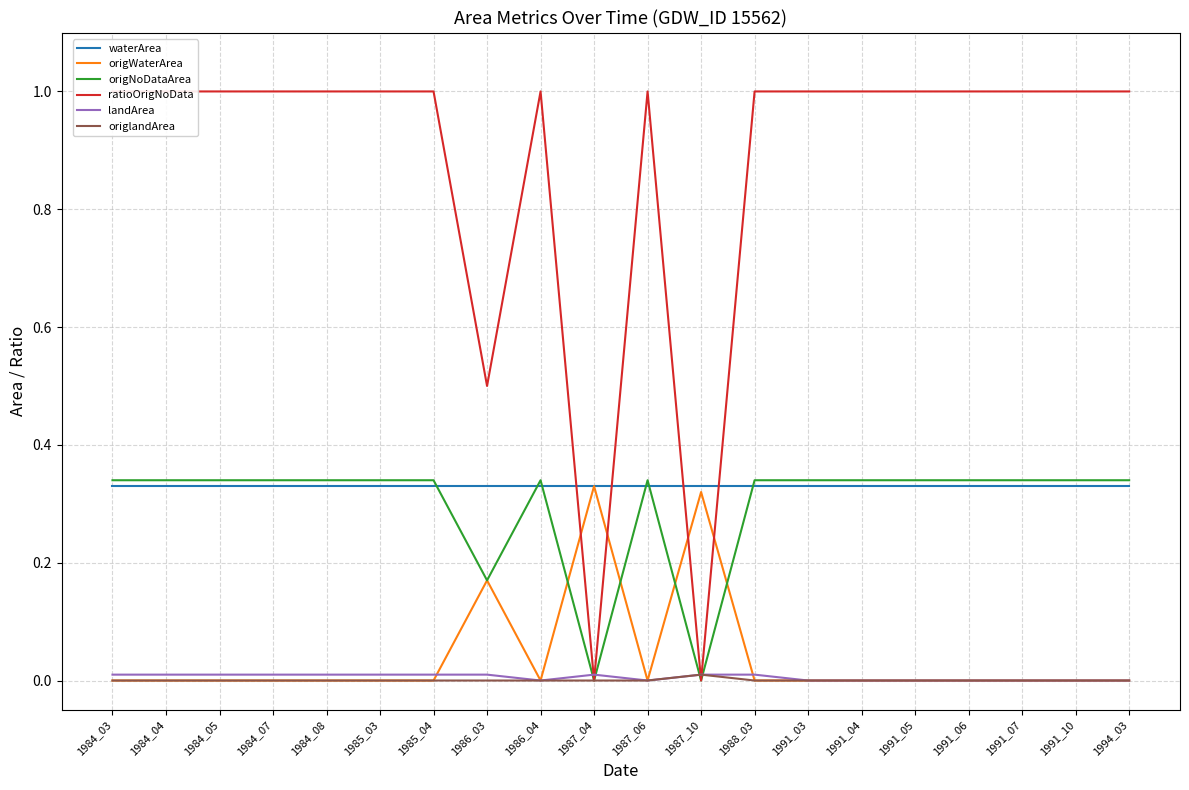

Reading left to right, extract all data points from this chart.

waterArea: 1984_03=0.3	1984_04=0.3	1984_05=0.3	1984_07=0.3	1984_08=0.3	1985_03=0.3	1985_04=0.3	1986_03=0.3	1986_04=0.3	1987_04=0.3	1987_06=0.3	1987_10=0.3	1988_03=0.3	1991_03=0.3	1991_04=0.3	1991_05=0.3	1991_06=0.3	1991_07=0.3	1991_10=0.3	1994_03=0.3
origWaterArea: 1984_03=0.0	1984_04=0.0	1984_05=0.0	1984_07=0.0	1984_08=0.0	1985_03=0.0	1985_04=0.0	1986_03=0.2	1986_04=0.0	1987_04=0.3	1987_06=0.0	1987_10=0.3	1988_03=0.0	1991_03=0.0	1991_04=0.0	1991_05=0.0	1991_06=0.0	1991_07=0.0	1991_10=0.0	1994_03=0.0
origNoDataArea: 1984_03=0.3	1984_04=0.3	1984_05=0.3	1984_07=0.3	1984_08=0.3	1985_03=0.3	1985_04=0.3	1986_03=0.2	1986_04=0.3	1987_04=0.0	1987_06=0.3	1987_10=0.0	1988_03=0.3	1991_03=0.3	1991_04=0.3	1991_05=0.3	1991_06=0.3	1991_07=0.3	1991_10=0.3	1994_03=0.3
ratioOrigNoData: 1984_03=1.0	1984_04=1.0	1984_05=1.0	1984_07=1.0	1984_08=1.0	1985_03=1.0	1985_04=1.0	1986_03=0.5	1986_04=1.0	1987_04=0.0	1987_06=1.0	1987_10=0.0	1988_03=1.0	1991_03=1.0	1991_04=1.0	1991_05=1.0	1991_06=1.0	1991_07=1.0	1991_10=1.0	1994_03=1.0
landArea: 1984_03=0.0	1984_04=0.0	1984_05=0.0	1984_07=0.0	1984_08=0.0	1985_03=0.0	1985_04=0.0	1986_03=0.0	1986_04=0.0	1987_04=0.0	1987_06=0.0	1987_10=0.0	1988_03=0.0	1991_03=0.0	1991_04=0.0	1991_05=0.0	1991_06=0.0	1991_07=0.0	1991_10=0.0	1994_03=0.0
origlandArea: 1984_03=0.0	1984_04=0.0	1984_05=0.0	1984_07=0.0	1984_08=0.0	1985_03=0.0	1985_04=0.0	1986_03=0.0	1986_04=0.0	1987_04=0.0	1987_06=0.0	1987_10=0.0	1988_03=0.0	1991_03=0.0	1991_04=0.0	1991_05=0.0	1991_06=0.0	1991_07=0.0	1991_10=0.0	1994_03=0.0